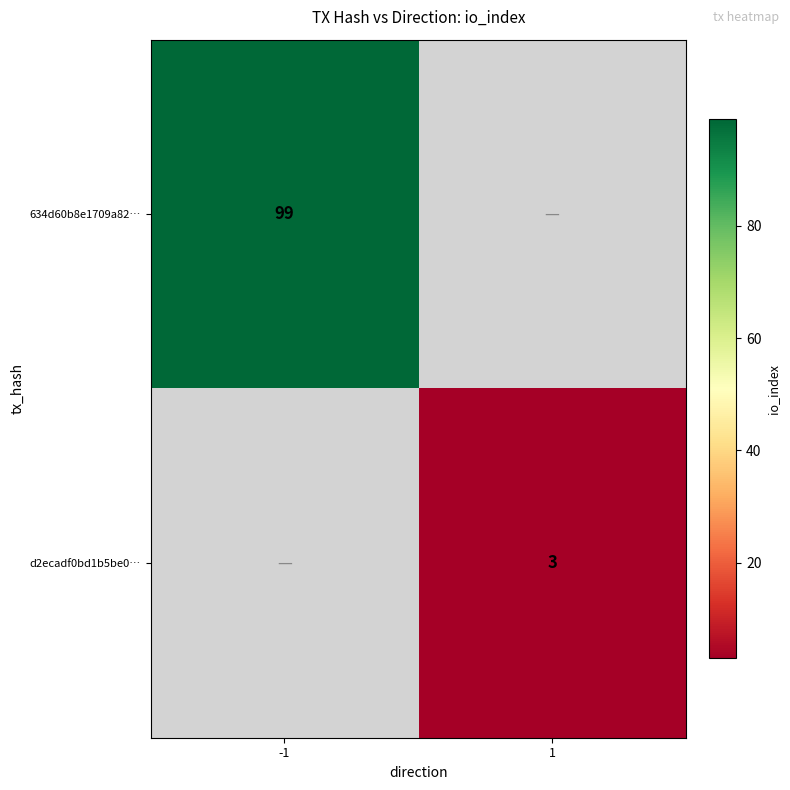

Is the value of 634d60b8e1709a82… at -1 greater than the value of d2ecadf0bd1b5be0… at 1?

Yes